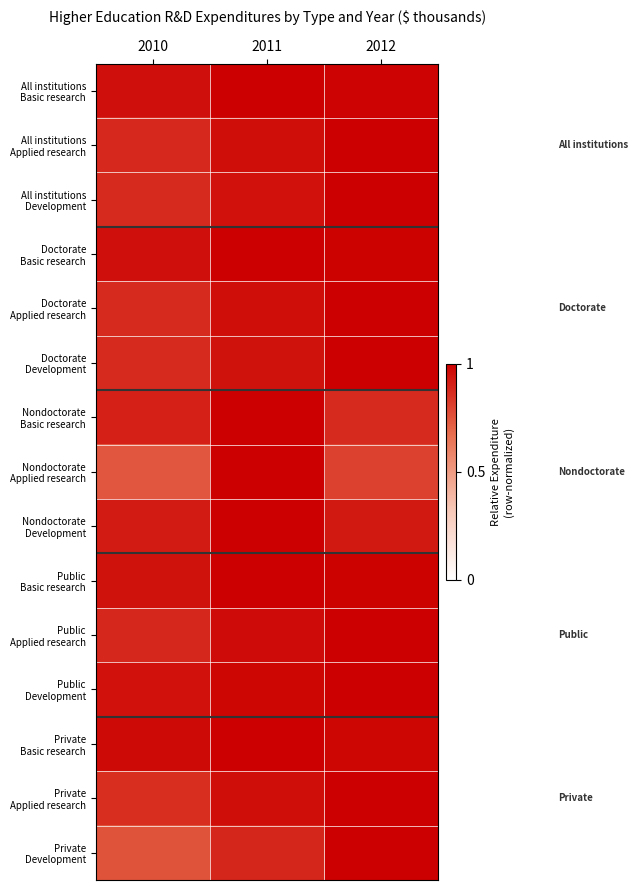

Which series has the largest total across all categories?

Private Basic research